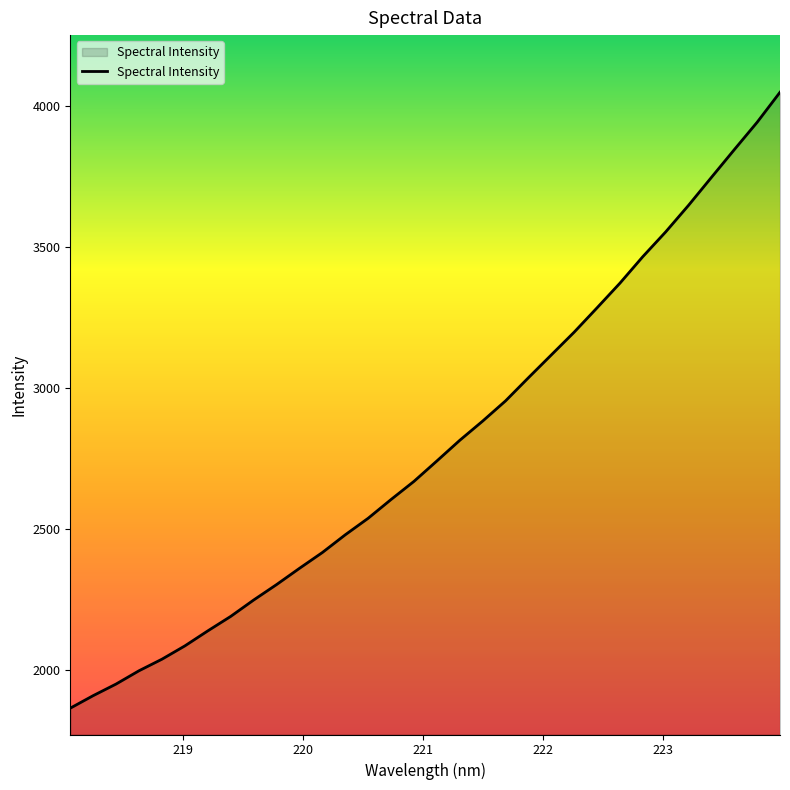

How many values are below 2741?

16